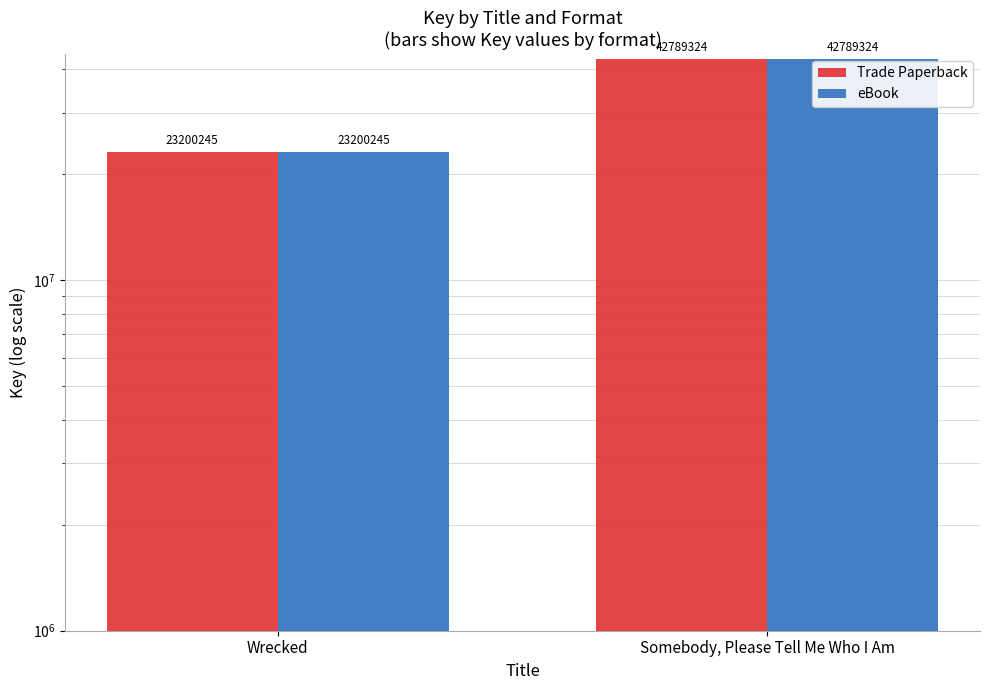

What is the difference between the maximum and minimum values in the Trade Paperback series?

19589079